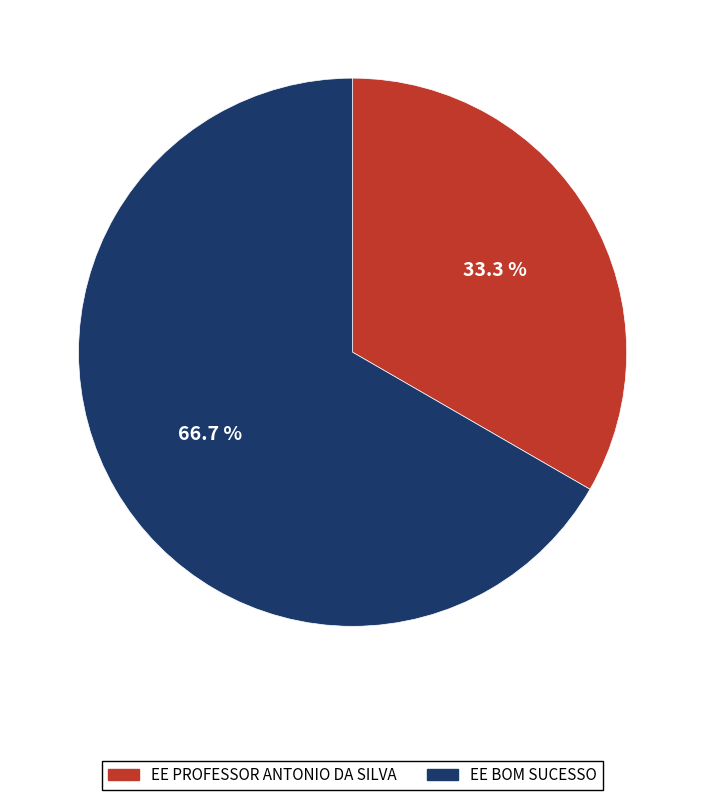

How many segments does this pie chart have?

2